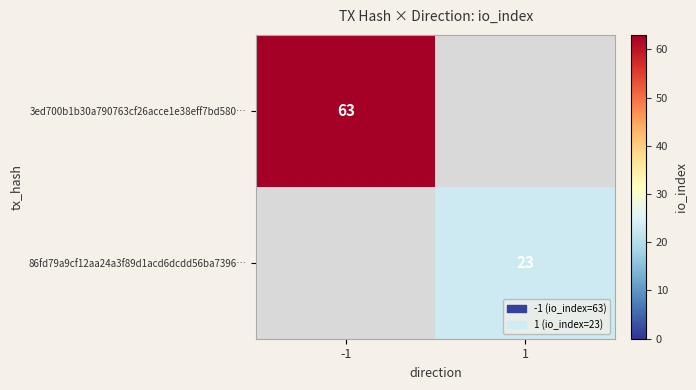

Is it true that 86fd79a9cf12aa24a3f89d1acd6dcdd56ba7396… equals 23 at 1?

True